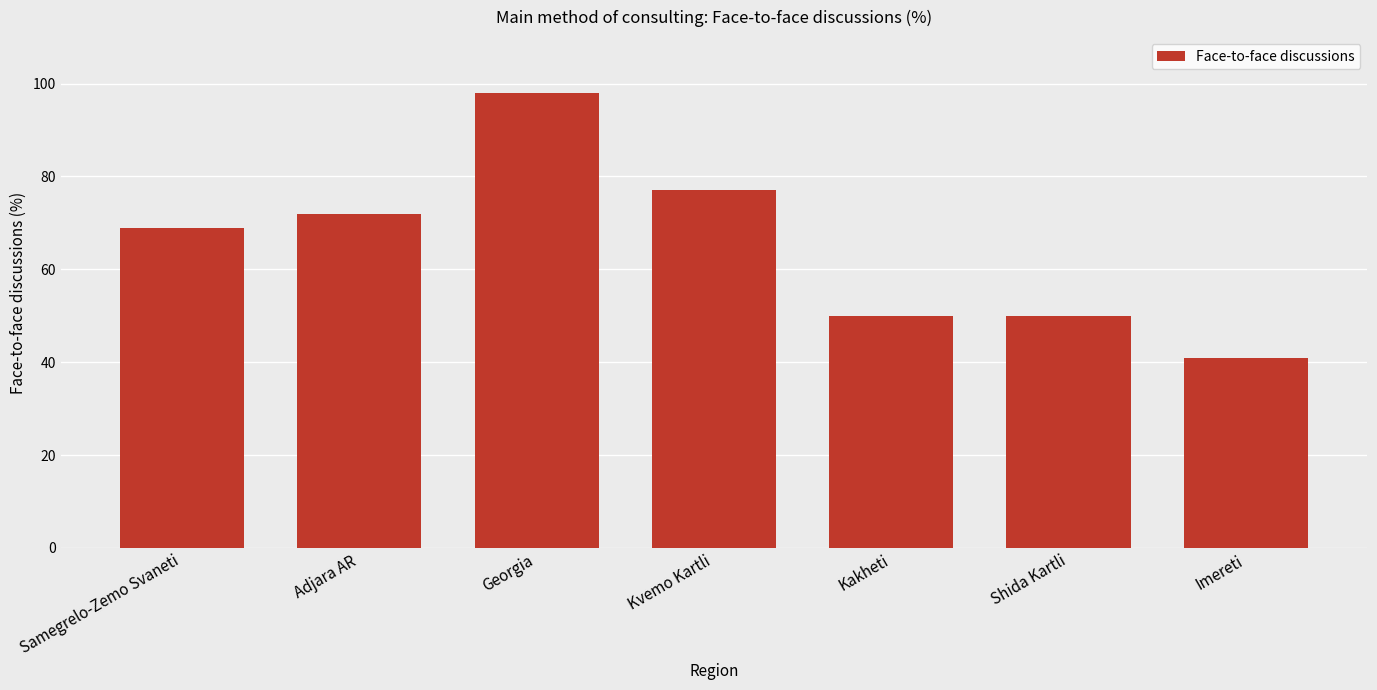

Which label corresponds to the smallest value in the chart?

Imereti